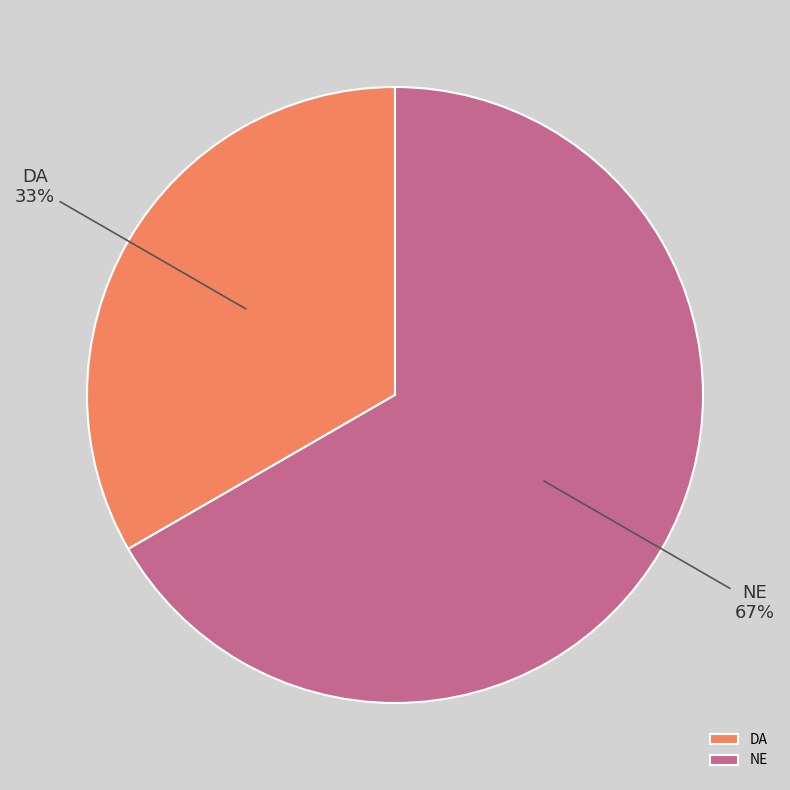

What is the ratio of the value at NE to the value at DA?

2.0